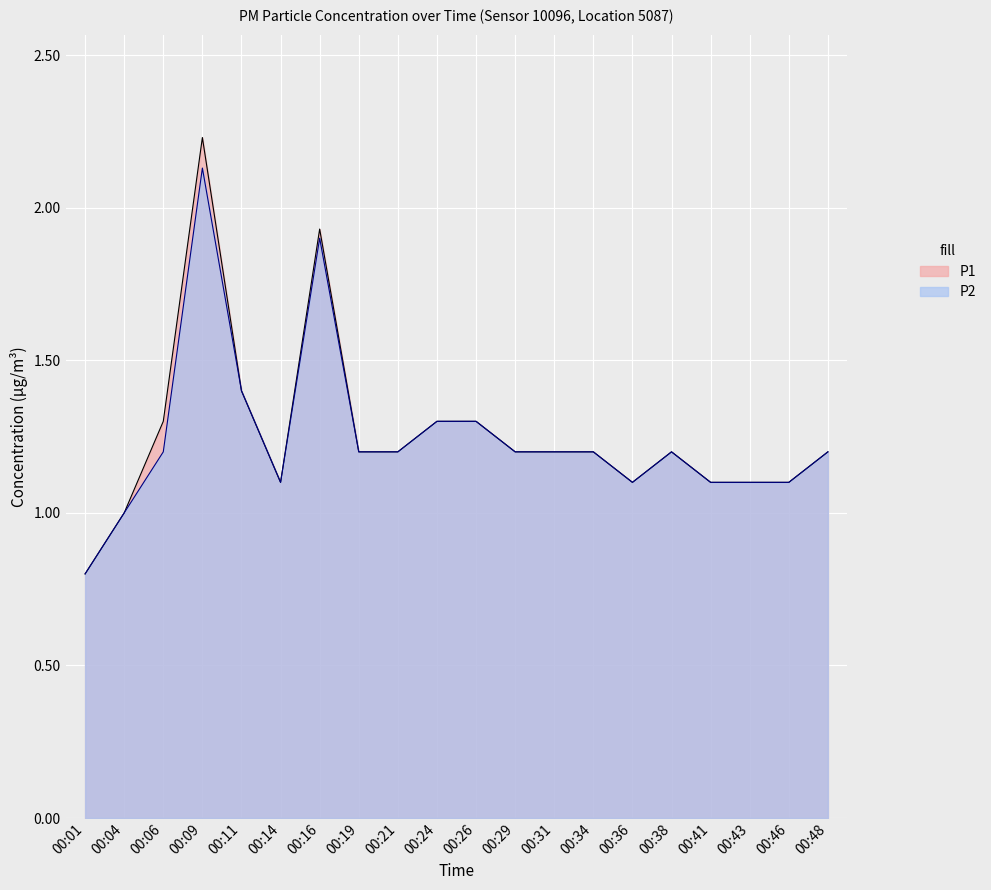

How many lines are shown in the chart?

2